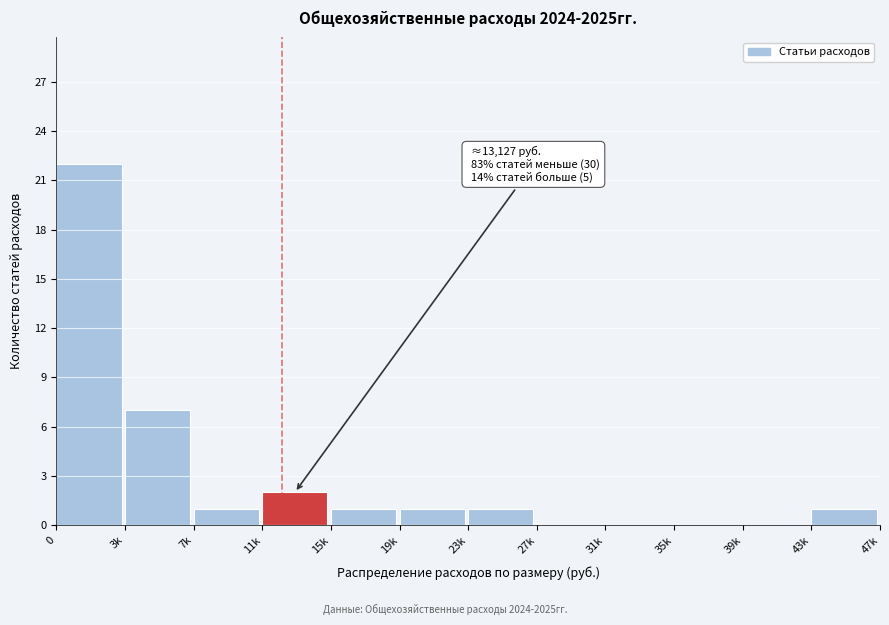

Reading left to right, what are all the values shown in this chart?

0=22	3k=7	7k=1	11k=2	15k=1	19k=1	23k=1	27k=0	31k=0	35k=0	39k=0	43k=1